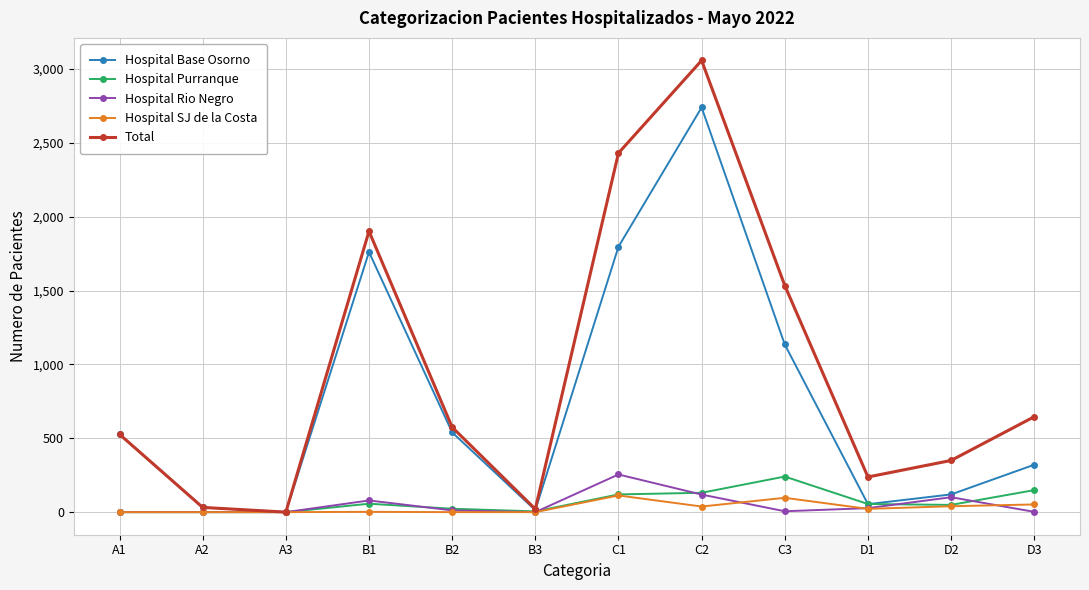

The value of Total at D2 is 350. True or false?

True